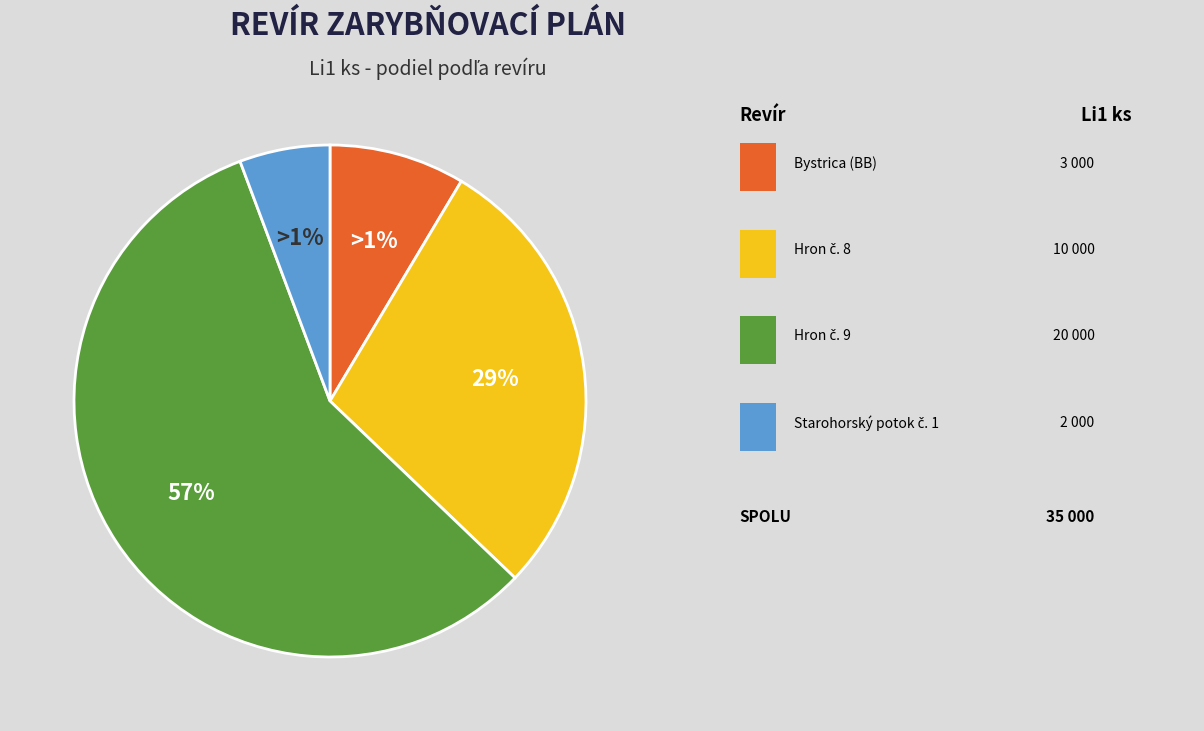

Does Hron č. 9 represent more than half of the total?

Yes